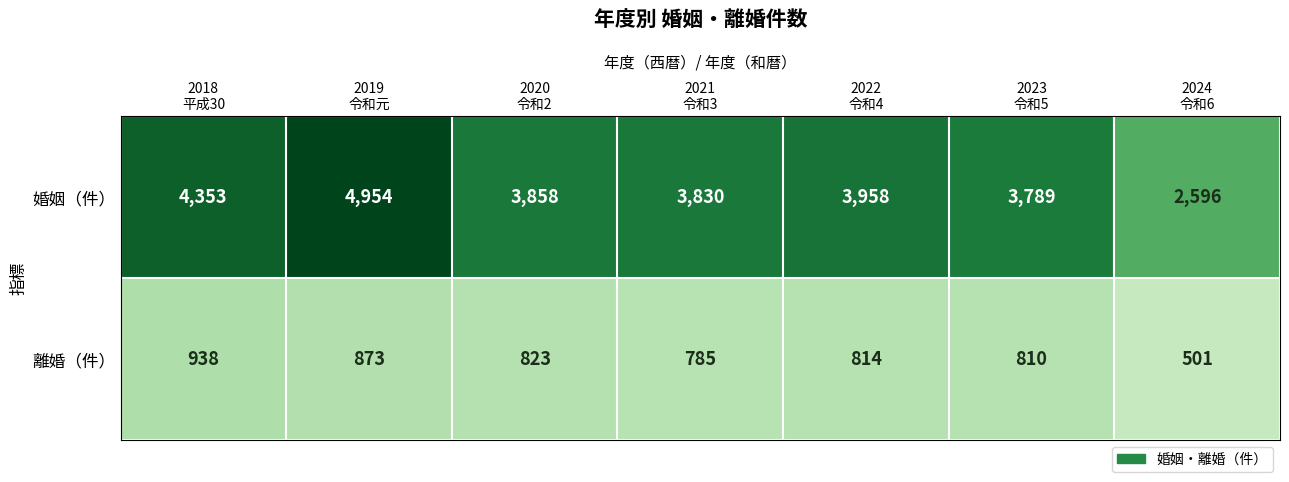

Reading left to right, extract all data points from this chart.

婚姻（件）: 4353	4954	3858	3830	3958	3789	2596
離婚（件）: 938	873	823	785	814	810	501